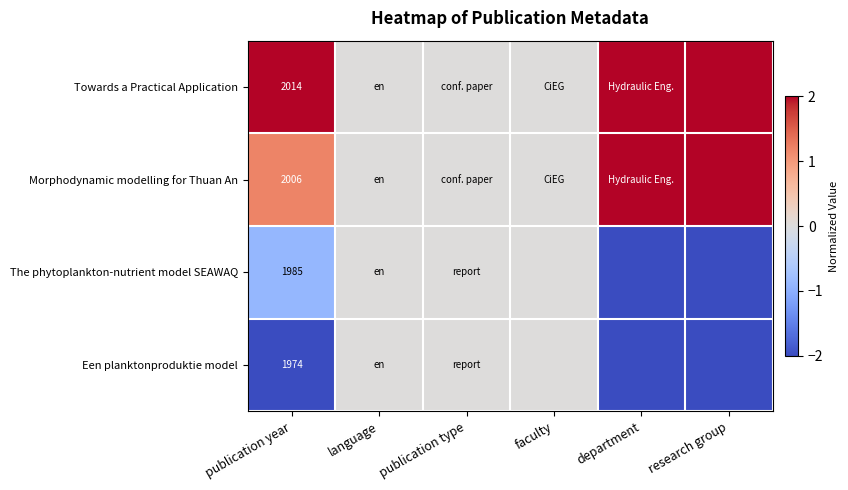

True or false: Een planktonproduktie model has a value of 1974 at publication year.

True